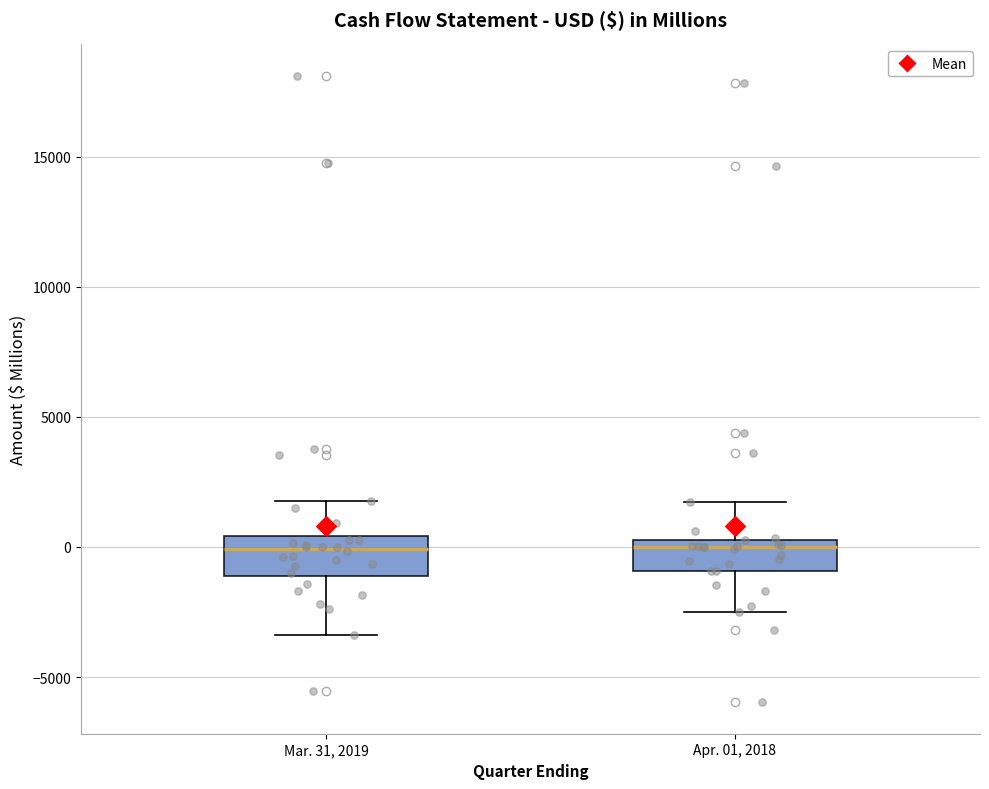

Reading left to right, transcribe this box plot: for each box, give where its median line is, the range the box spans, and where its two whiskers end, as read against the y-axis. The values are not printed on the chart, so give them approximately, as read against the axis.

Mar. 31, 2019: median 0, box -1000 to 500, whiskers -3500 to 2000
Apr. 01, 2018: median 0, box -1000 to 500, whiskers -2500 to 1500